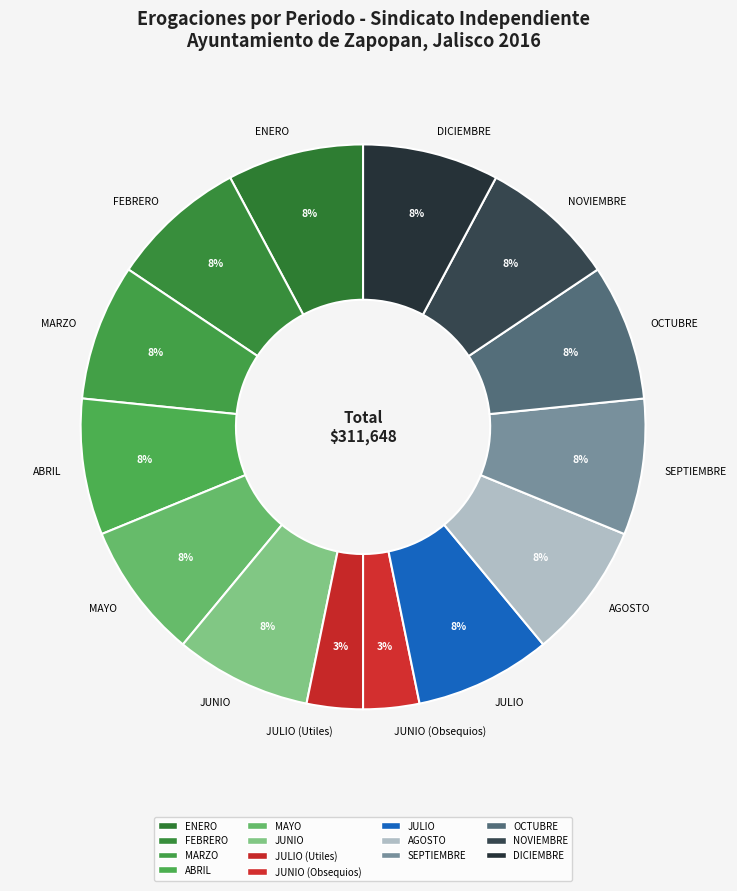

To the nearest percent, what percentage of the pie is JULIO (Utiles)?

3%